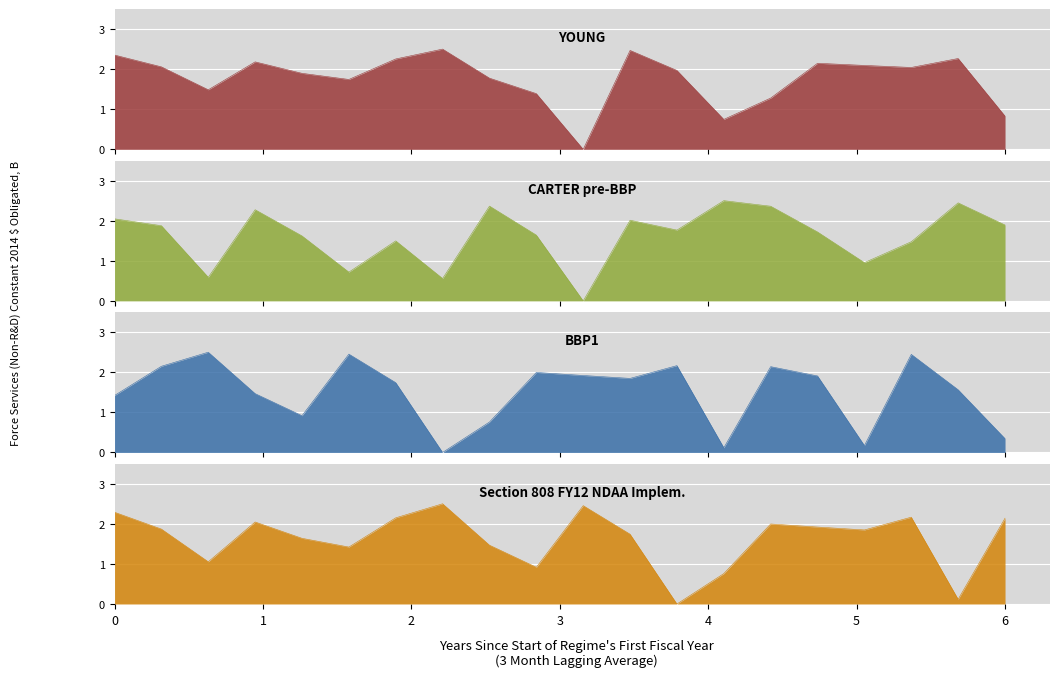

At how many categories does at least one series exceed 0?

20